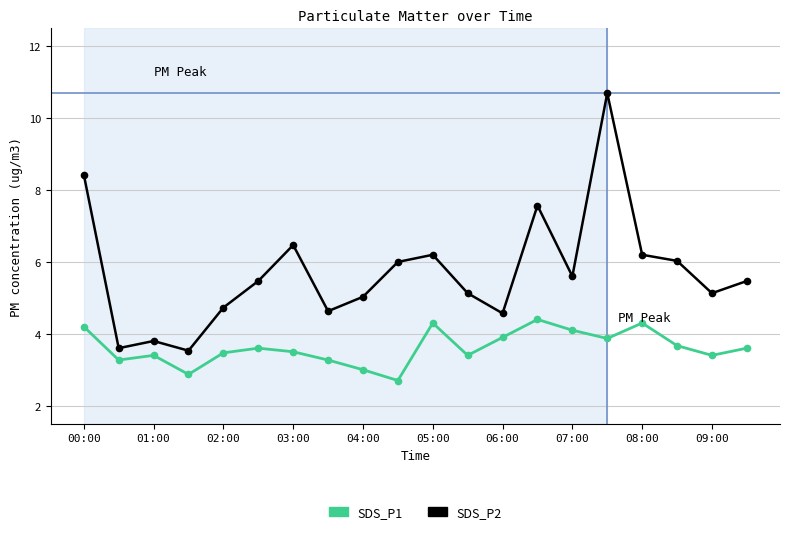

What is the average value of the SDS_P2 series?

3.6